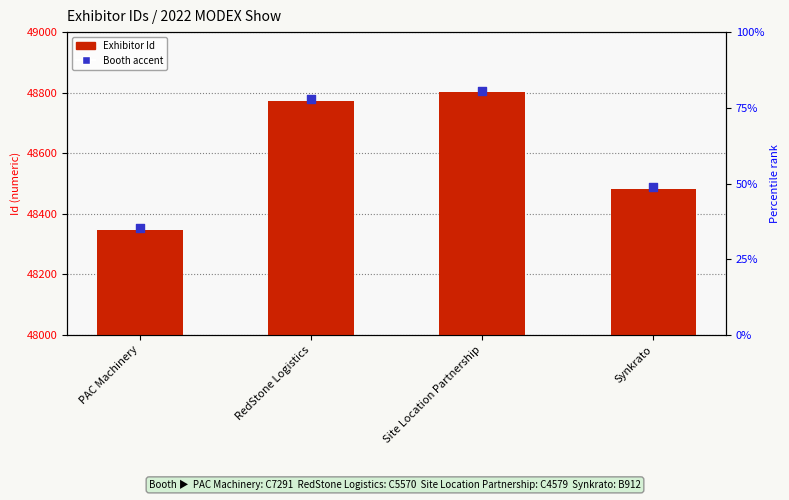

Which series has the largest total across all categories?

Booth accent